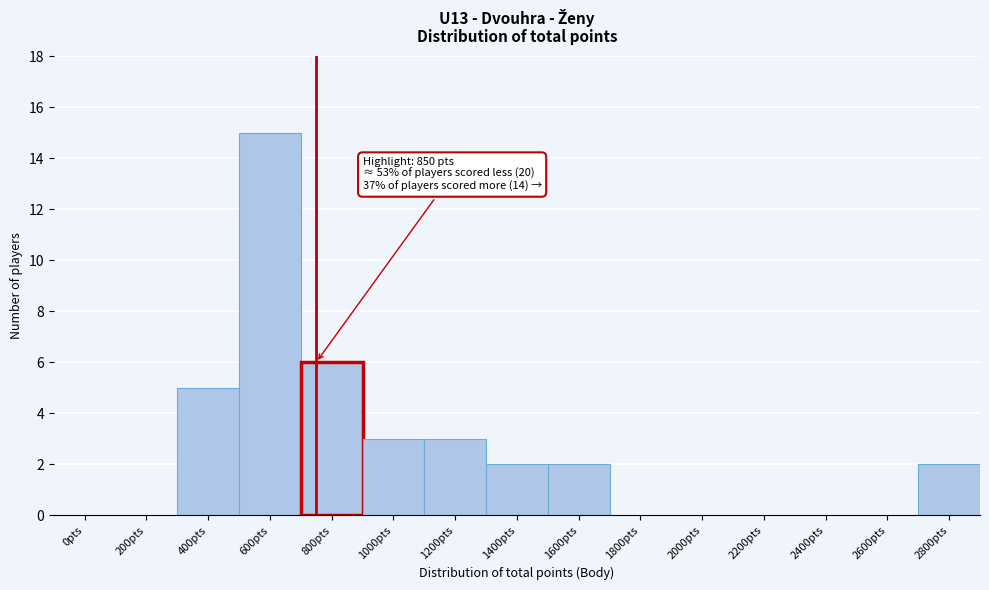

Reading left to right, transcribe all the data shown in this chart.

0pts=0	200pts=0	400pts=5	600pts=15	800pts=6	1000pts=3	1200pts=3	1400pts=2	1600pts=2	1800pts=0	2000pts=0	2200pts=0	2400pts=0	2600pts=0	2800pts=2